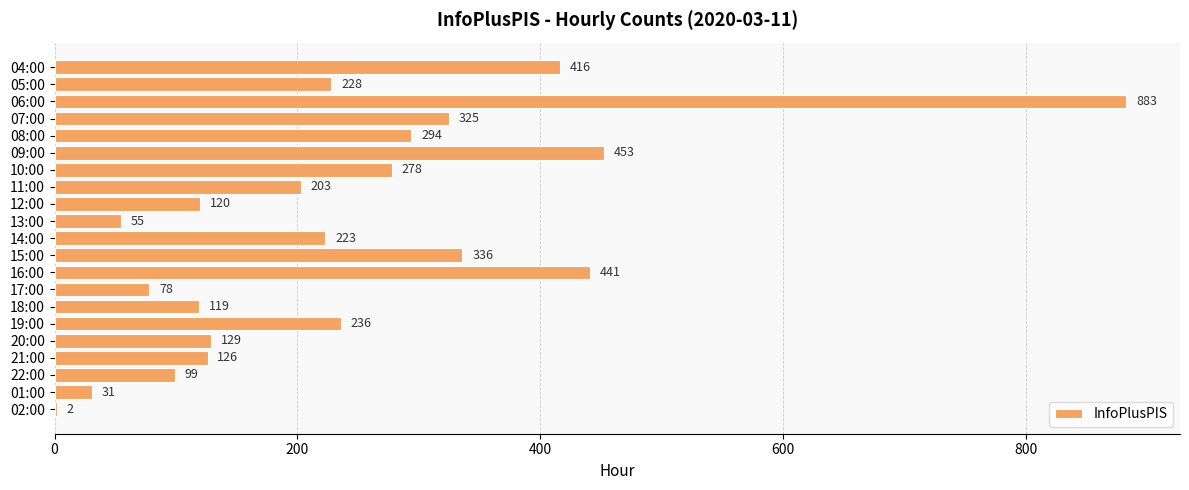

At which label is the value closest to 442?

16:00